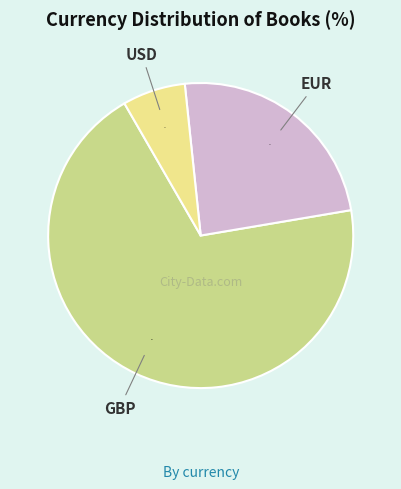

Is there any slice that represents more than half of the pie?

Yes